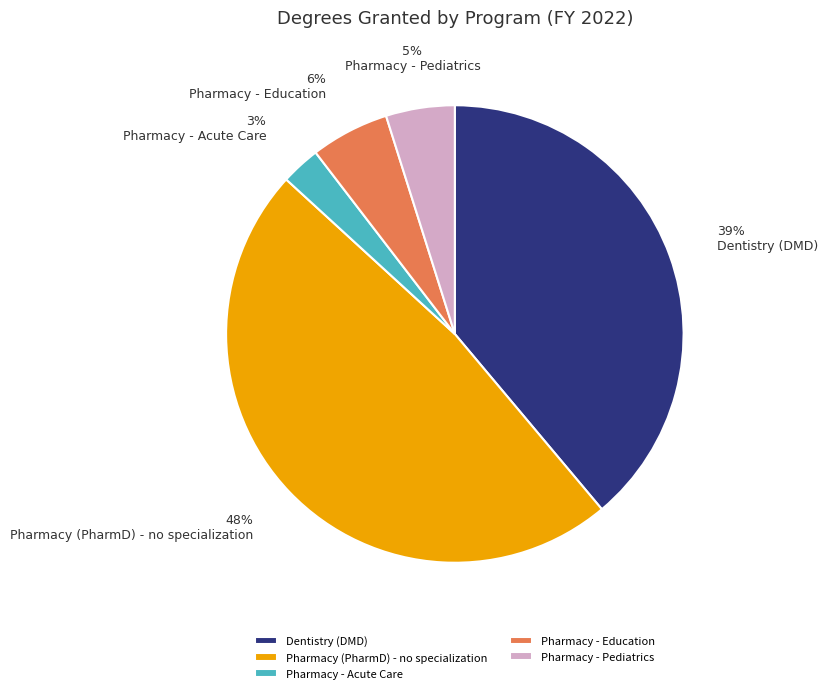

Which slice is the smallest?

Pharmacy - Acute Care